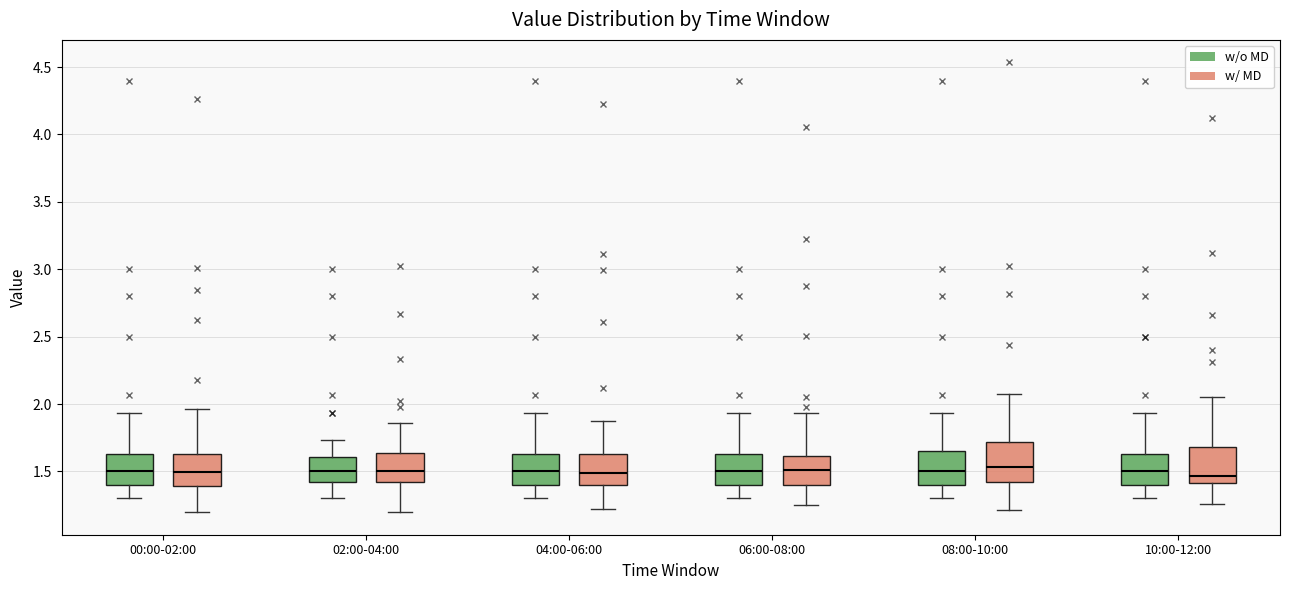

Where is the lower edge of the box for 02:00-04:00 (w/ MD) on the y-axis? The values are not printed on the chart, so give them approximately, as read against the axis.

1.40